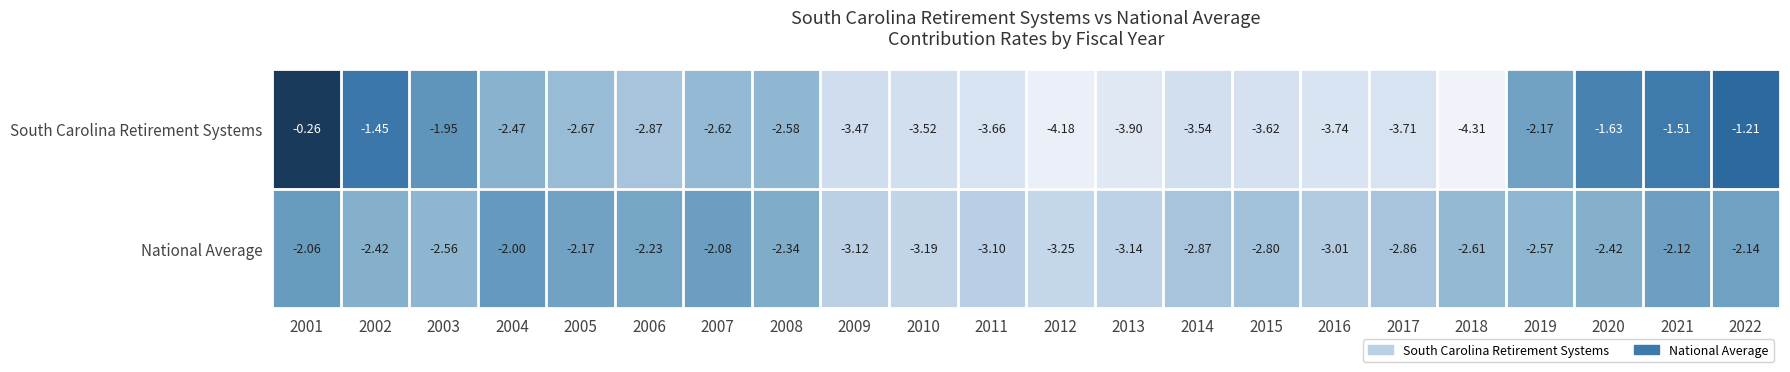

How many data points in National Average are less than -2?

21